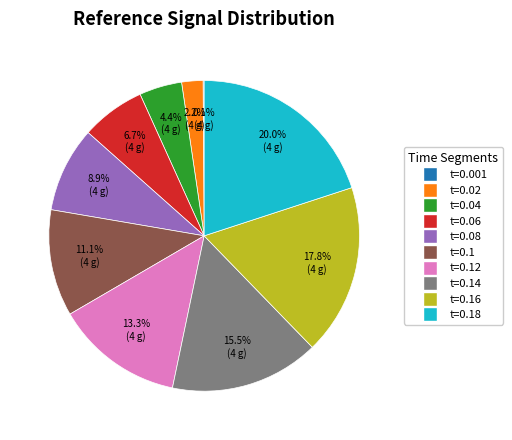

Is there any slice that represents more than half of the pie?

No